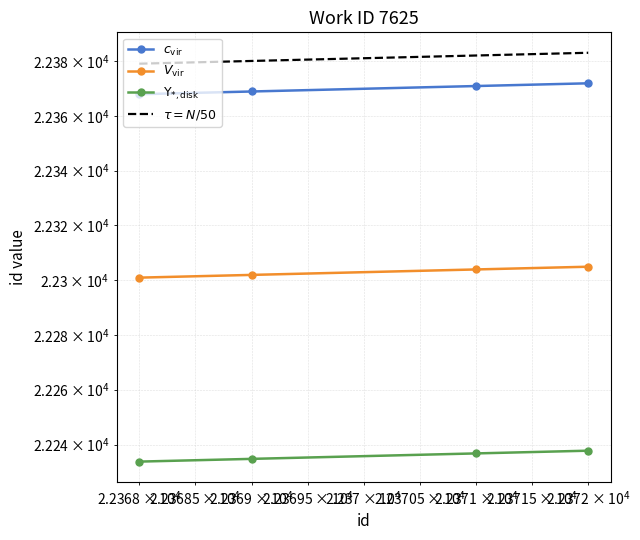

True or false: $c_\mathrm{vir}$ and $V_\mathrm{vir}$ intersect in this chart.

False